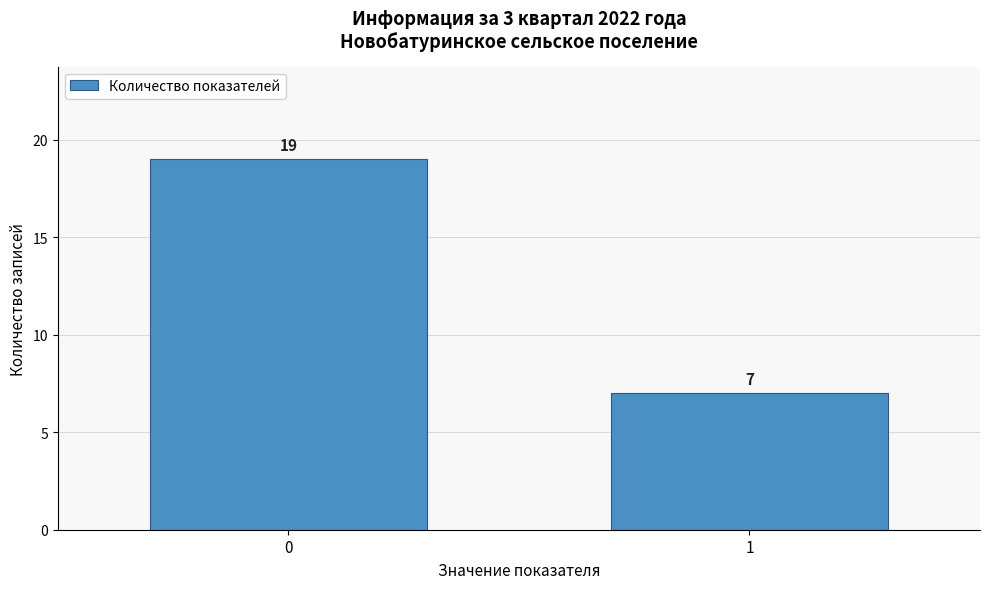

Reading left to right, extract all data points from this chart.

19	7